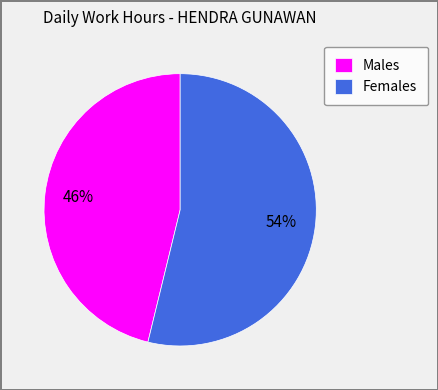

What percentage is the Females slice, to the nearest percent?

54%